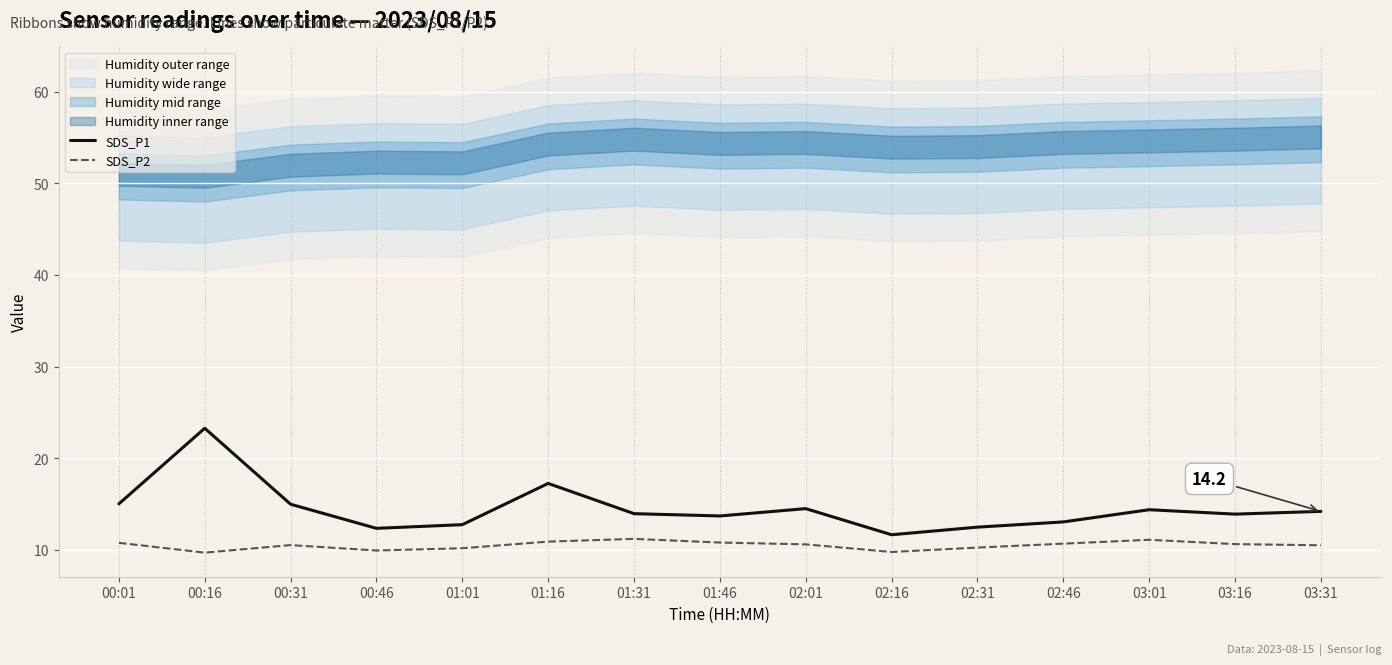

Is the value of SDS_P2 at 01:16 greater than the value of SDS_P1 at 00:16?

No